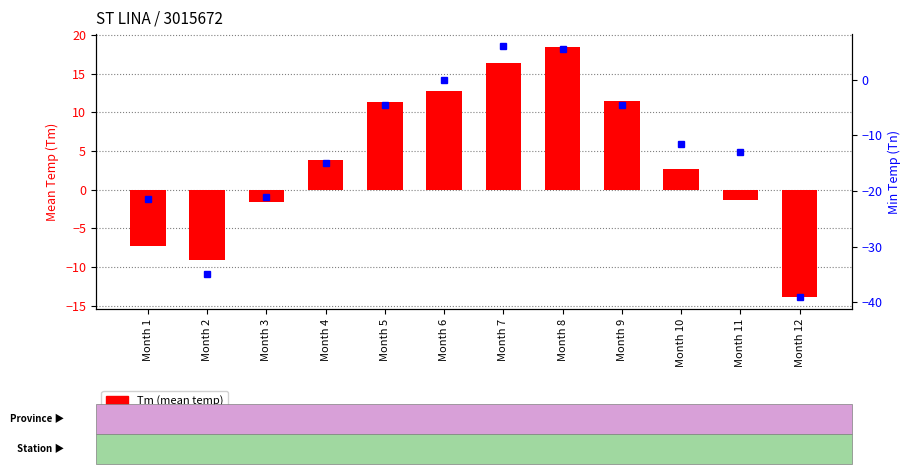

What is the sum of the Tm values at Month 3 and Month 10?

1.1